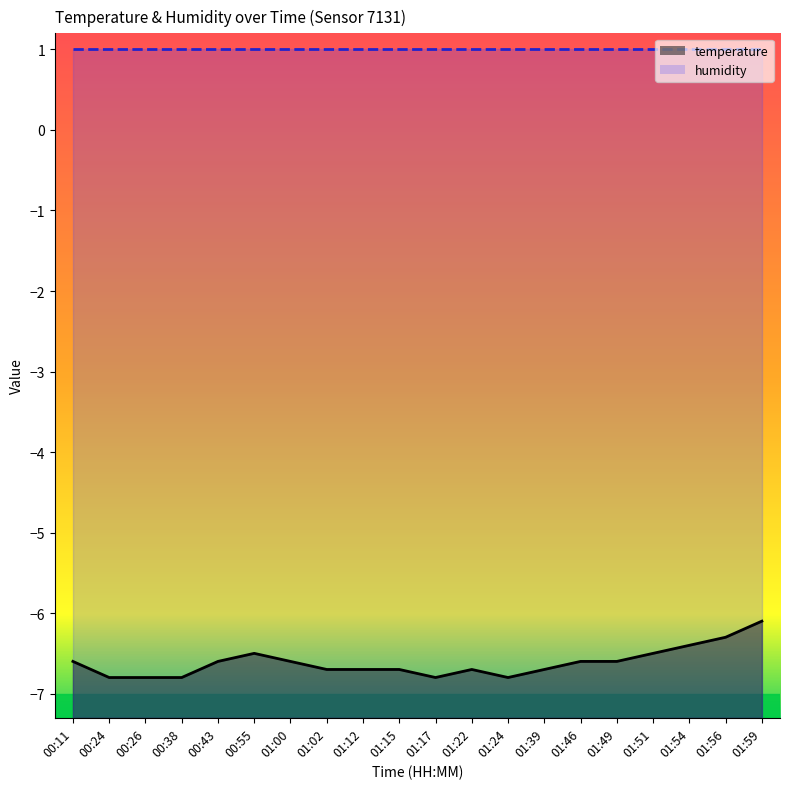

Where is the data nearest to the value -6?

01:59